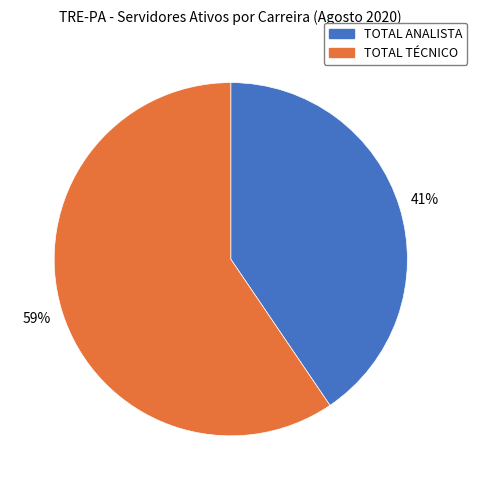

How many segments does this pie chart have?

2